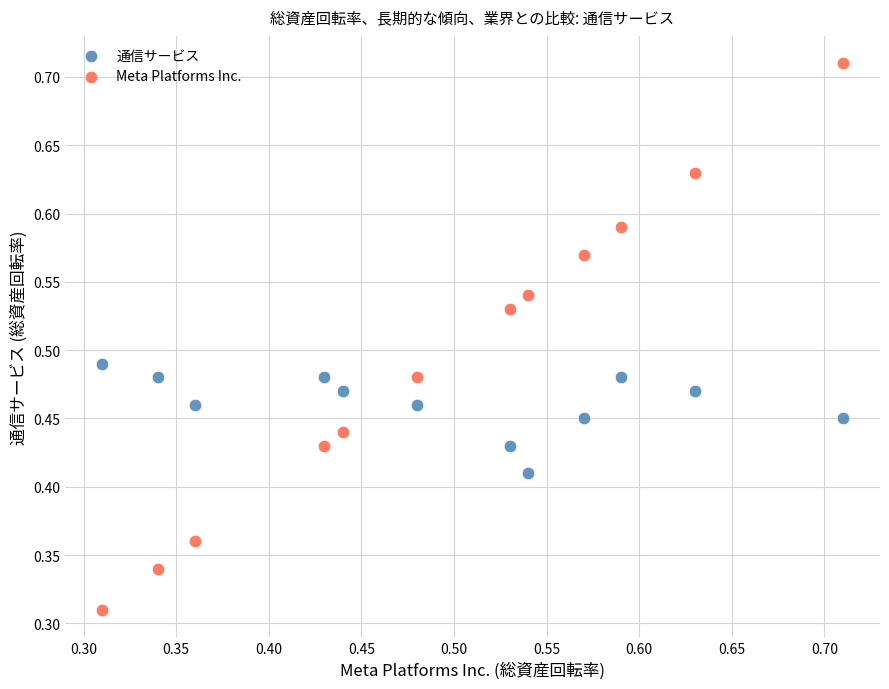

Which series reaches the minimum Y coordinate?

Meta Platforms Inc.